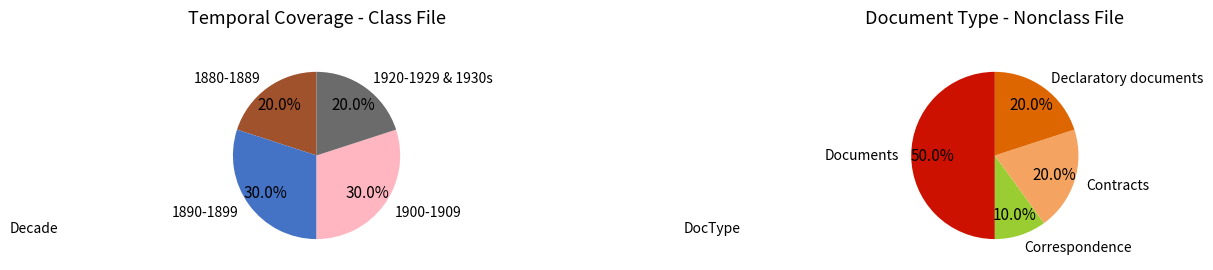

Is there any slice that represents more than half of the pie?

No